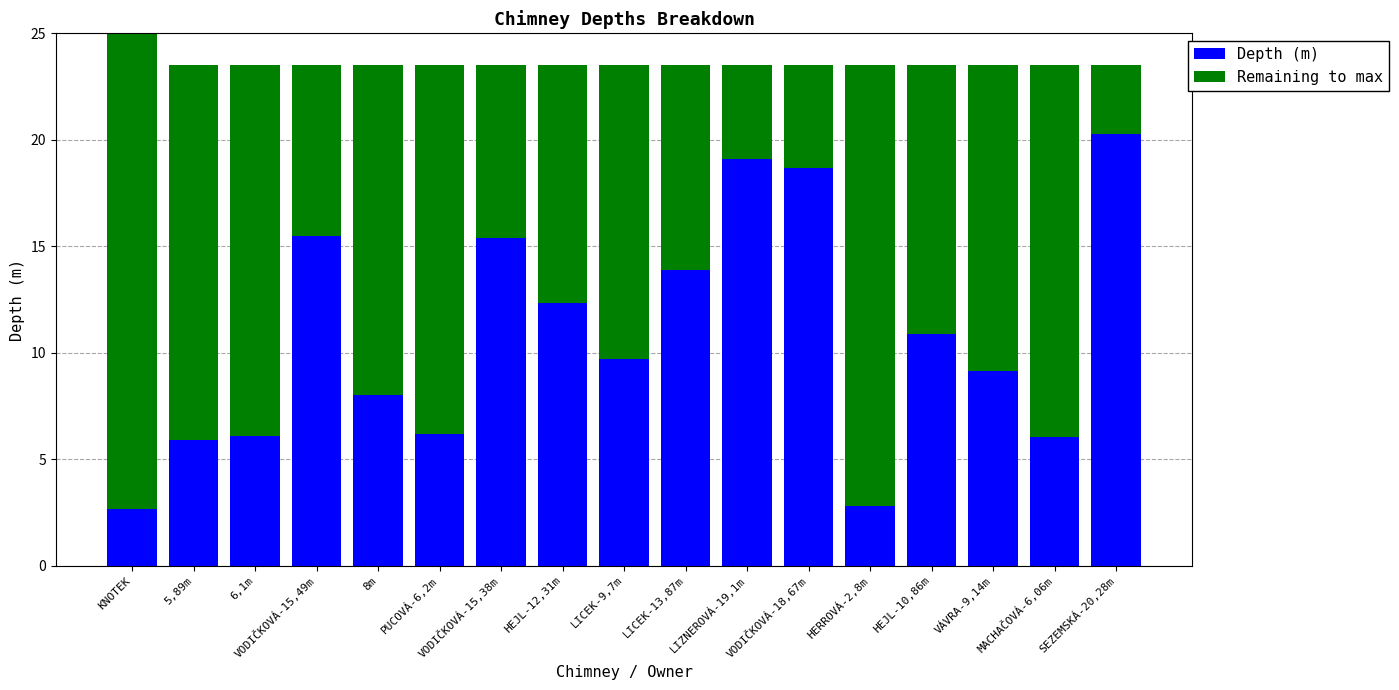

How many data points does each series have?

17